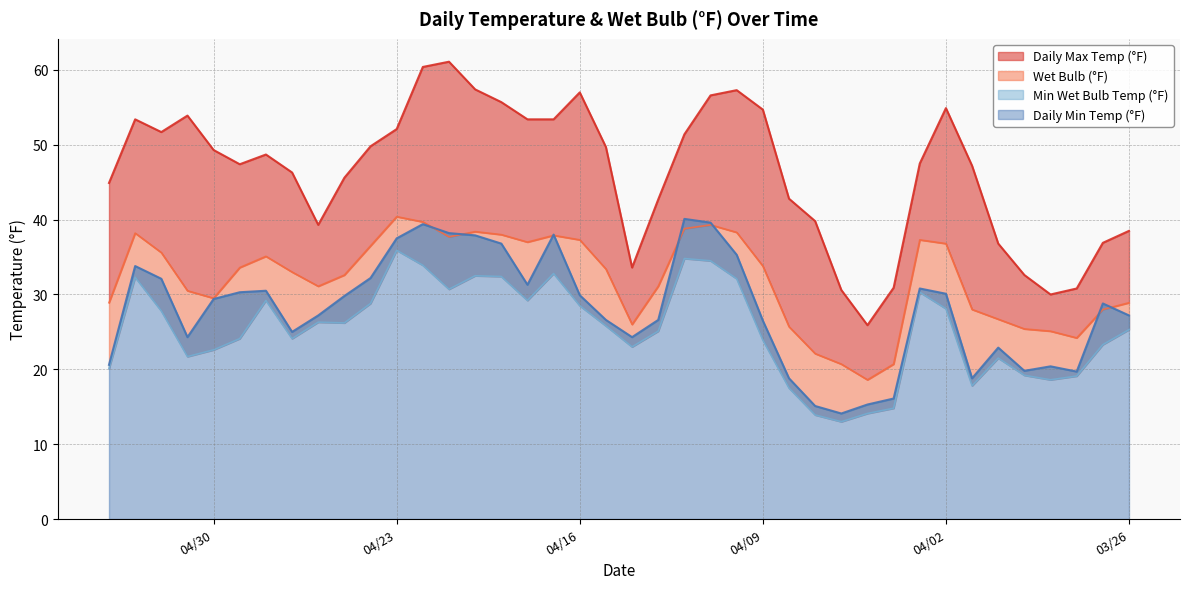

True or false: Wet Bulb (°F) and Min Wet Bulb Temp (°F) cross at least once.

False